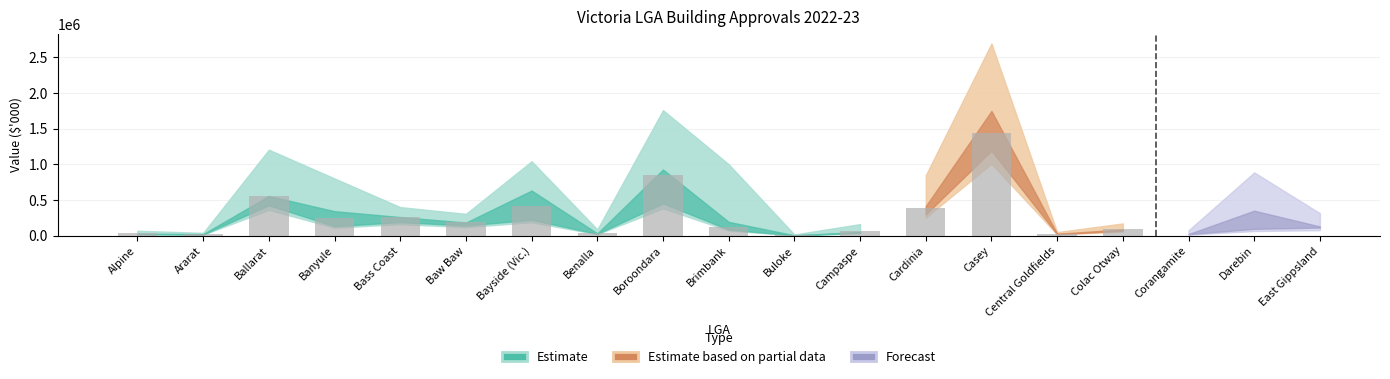

At which category is the sum across all series the highest?

Casey